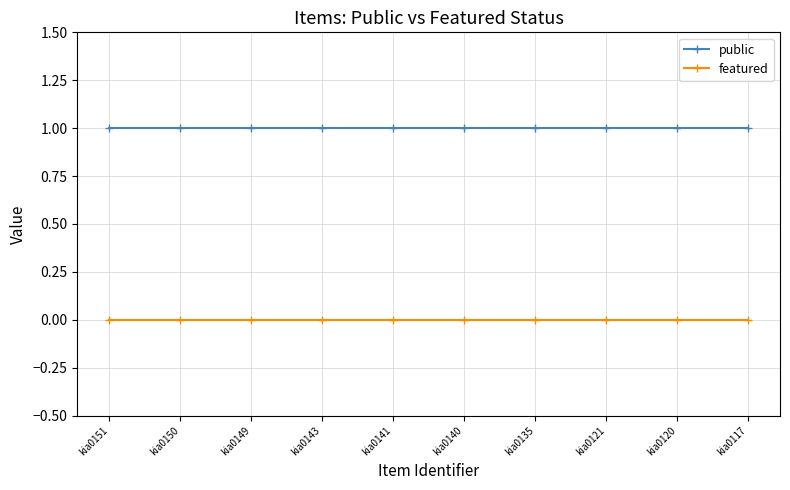

At kia0117, list the series in order from largest to smallest.

public, featured